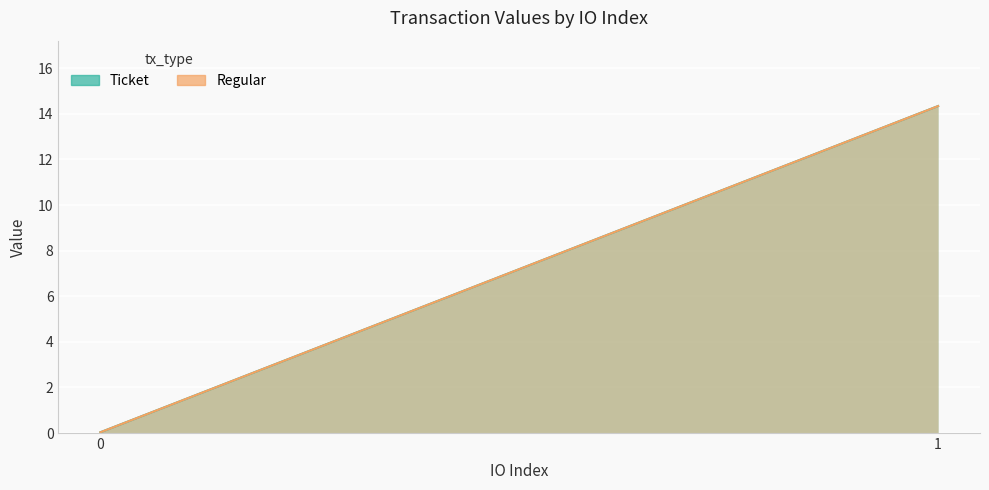

At which label does Ticket first exceed 14?

io_index_1